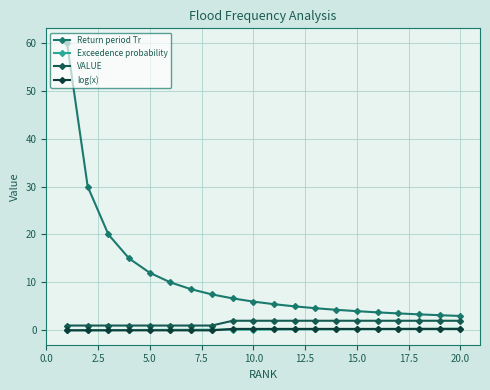

How many distinct data groups are displayed?

4